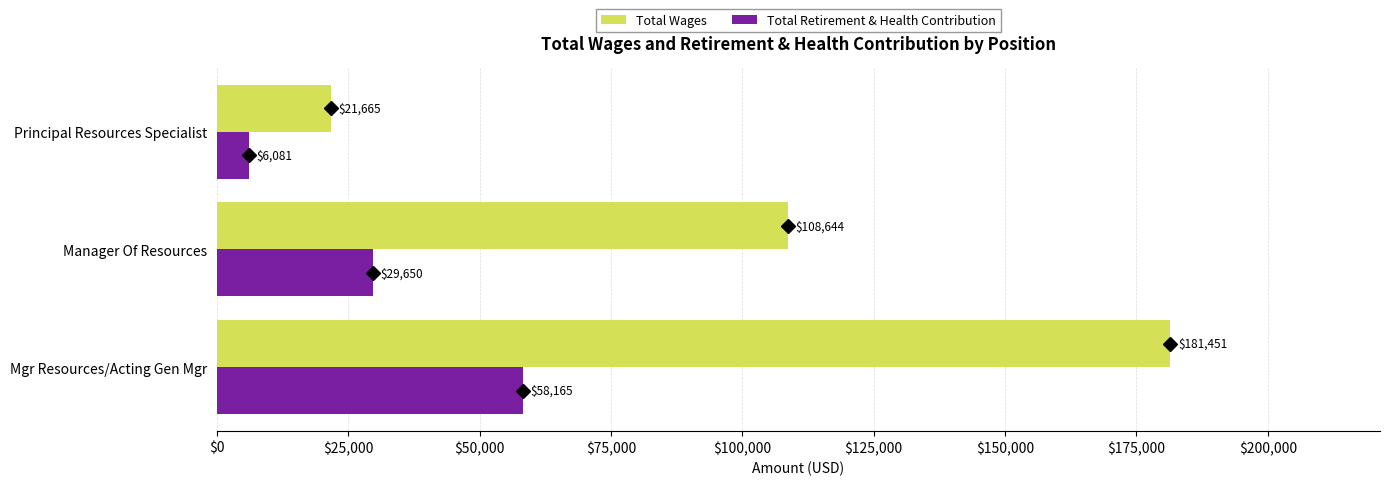

What is the sum of all Total Wages values?

311760